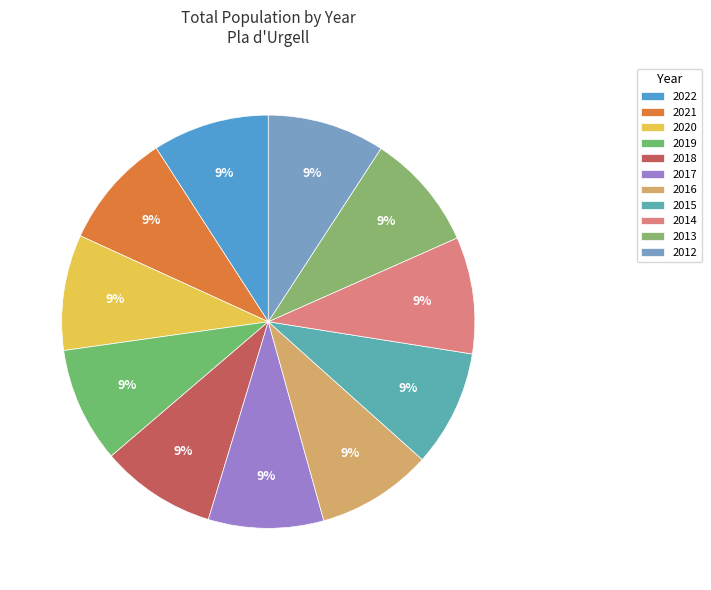

Does any single category account for the majority?

No